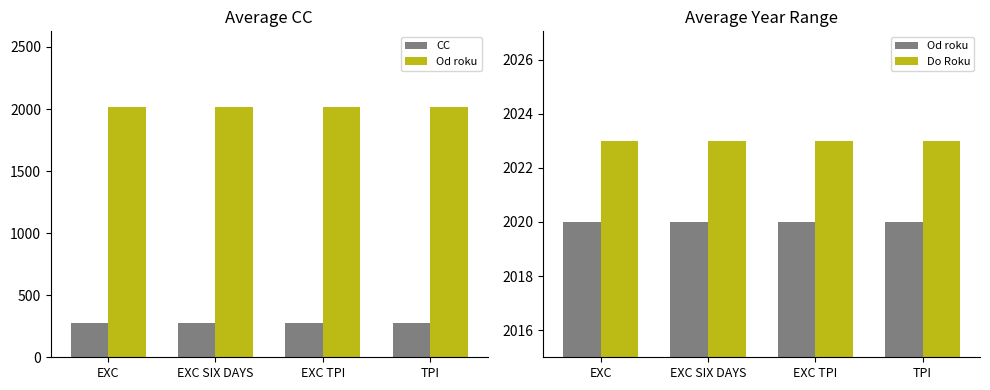

Which series has the largest total across all categories?

Do Roku